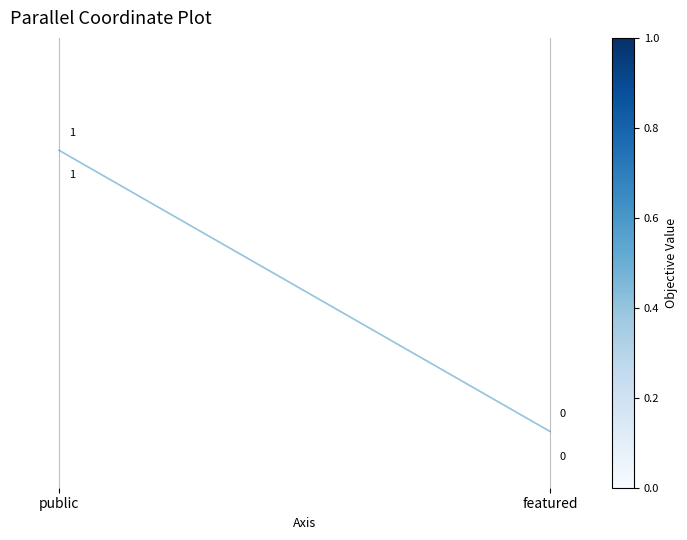

Where is Item 1040 nearest to the value 0?

featured